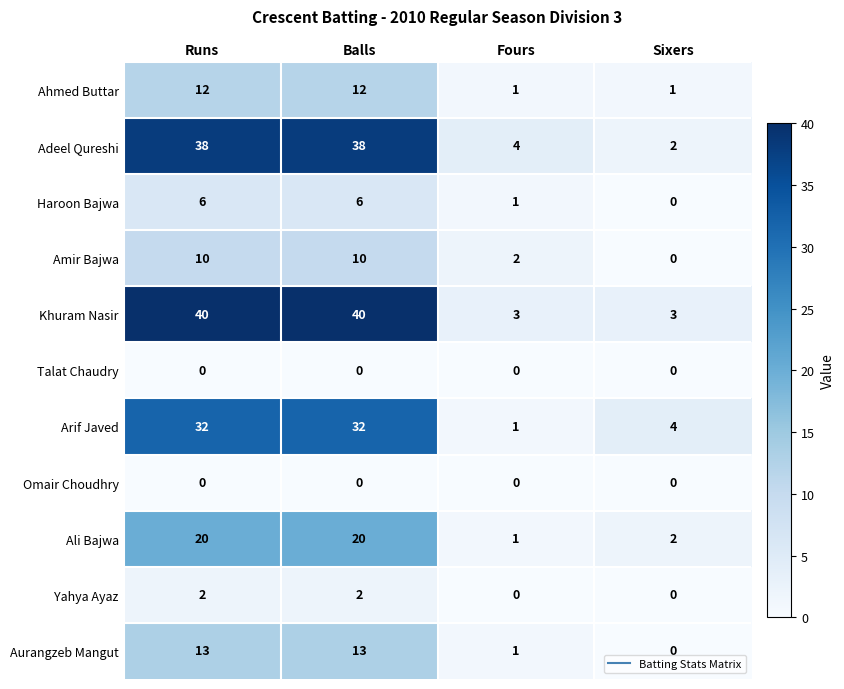

True or false: Amir Bajwa has a value of 3 at Fours.

False